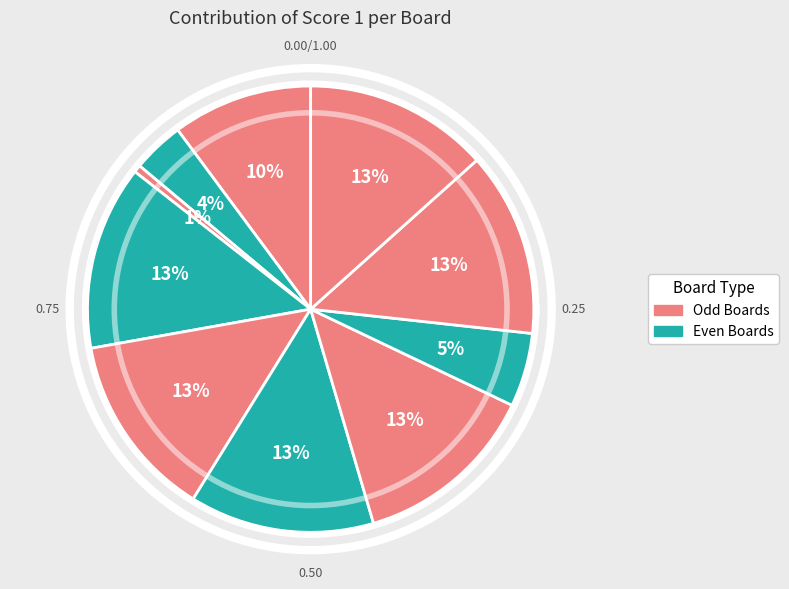

What is the total percentage of Board 5 and Board 9?

26.7%